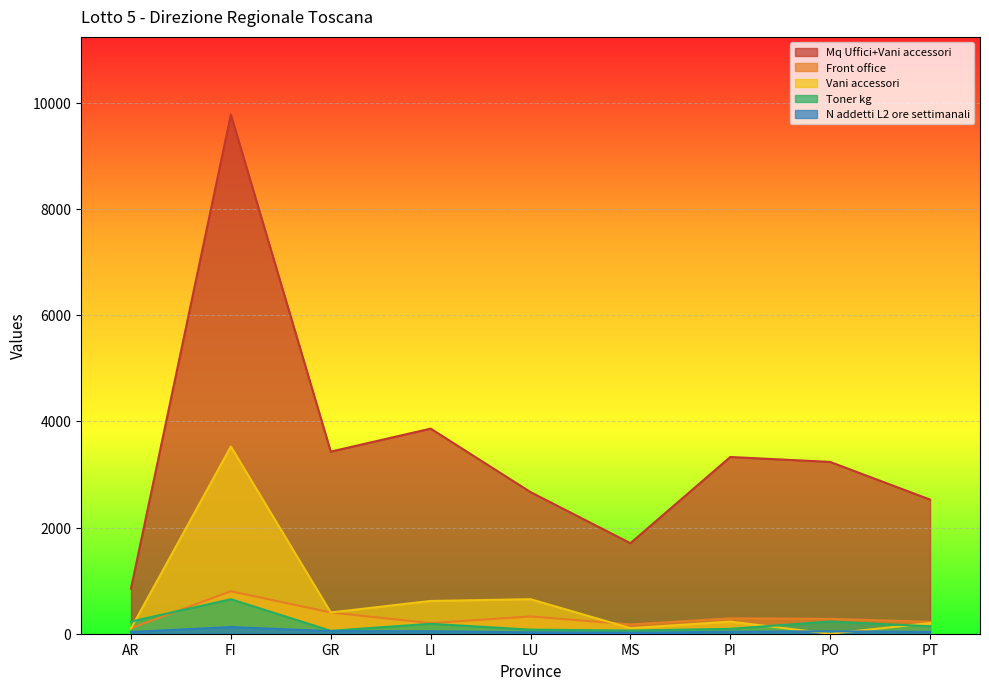

What is the difference between the maximum and minimum values in the Vani accessori series?

3525